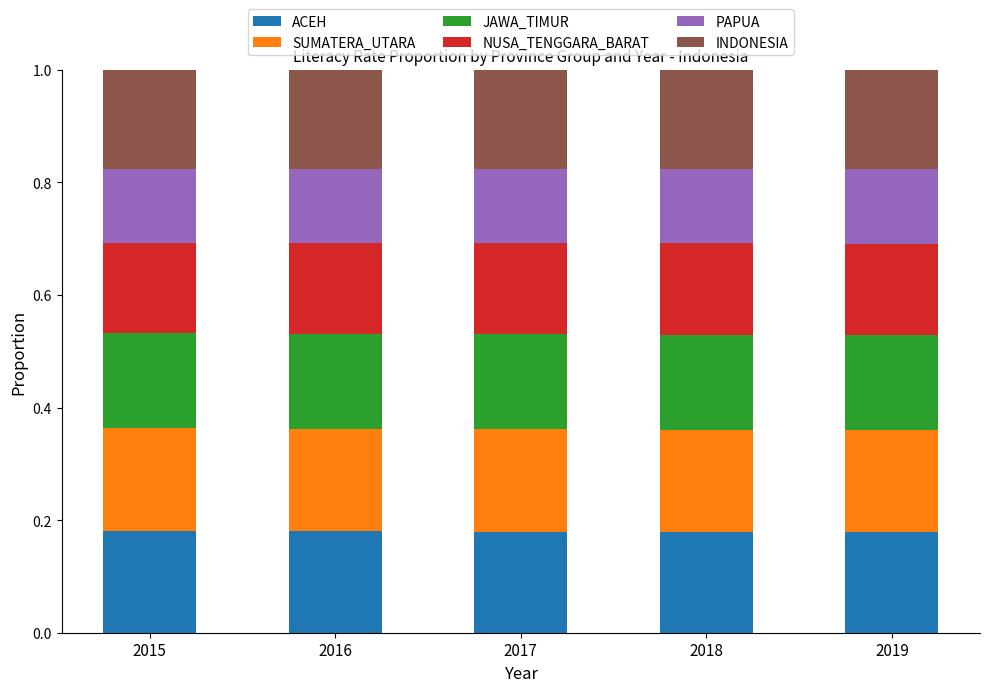

How many series are shown in this chart?

6